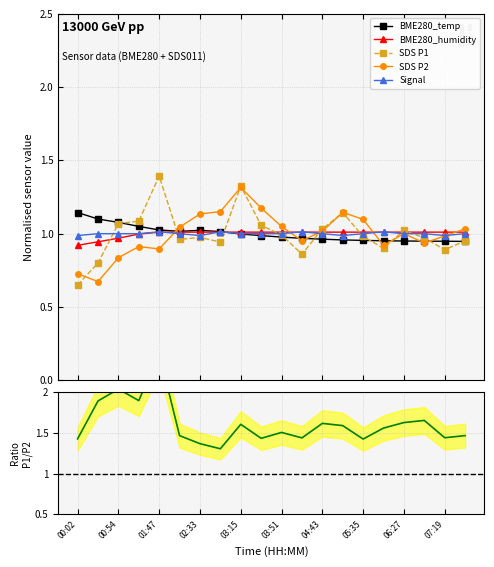

What is the sum of all BME280_temp values?

20.0